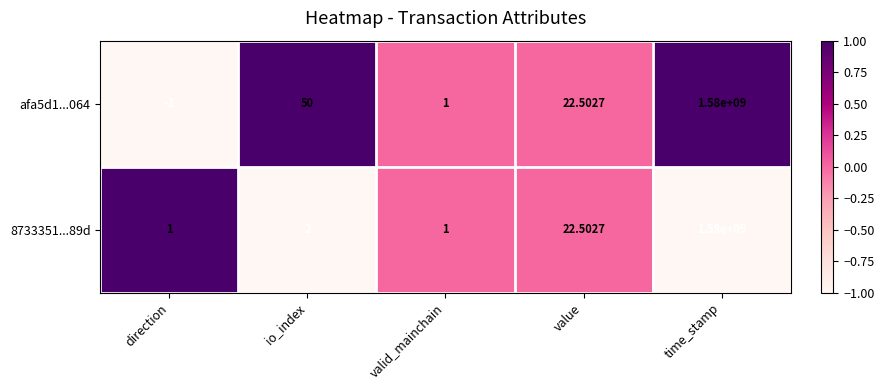

Which label corresponds to the largest value in the chart?

time_stamp